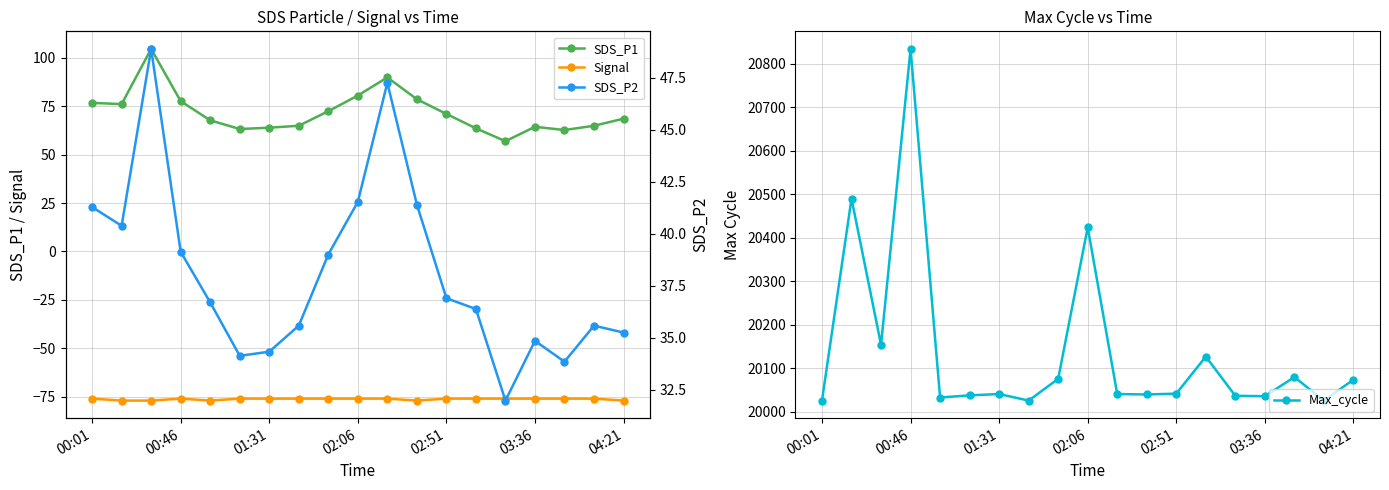

What is the spread (max minus min) of values at 10?

20117.0